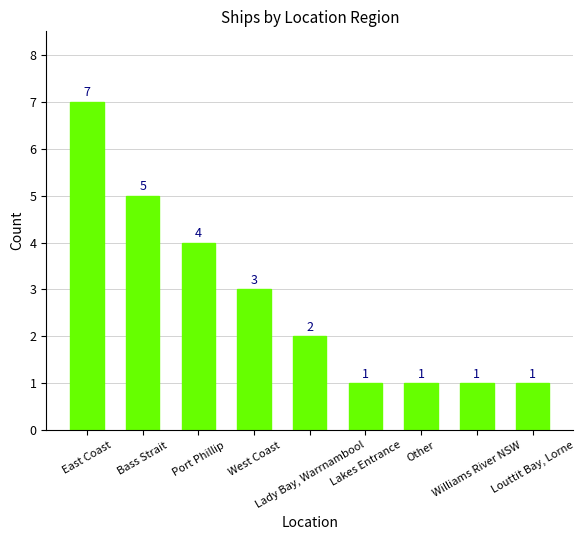

How many values are between 1 and 4?

7